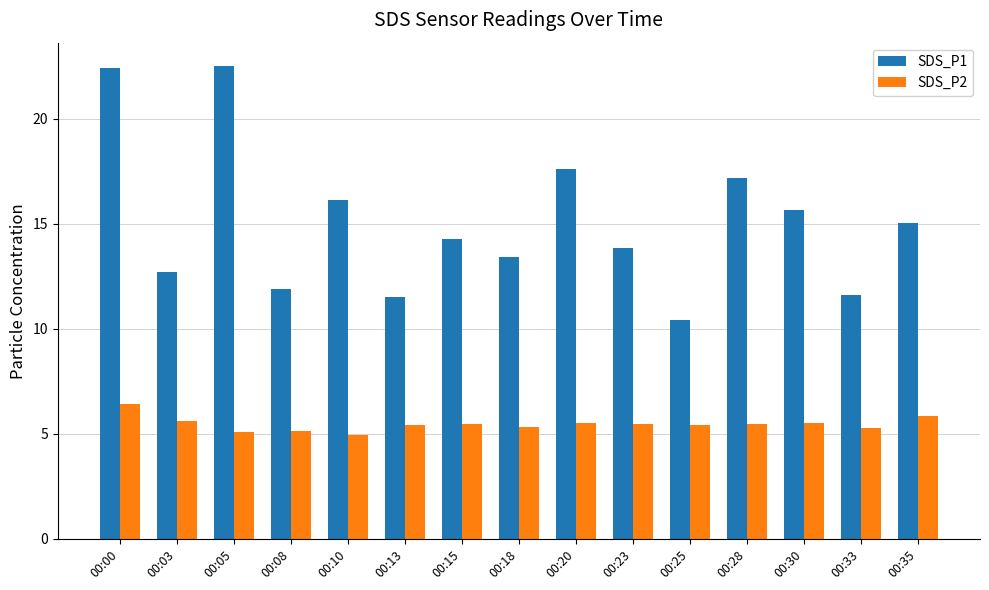

Rank the series by their average value, from lowest to highest.

SDS_P2, SDS_P1